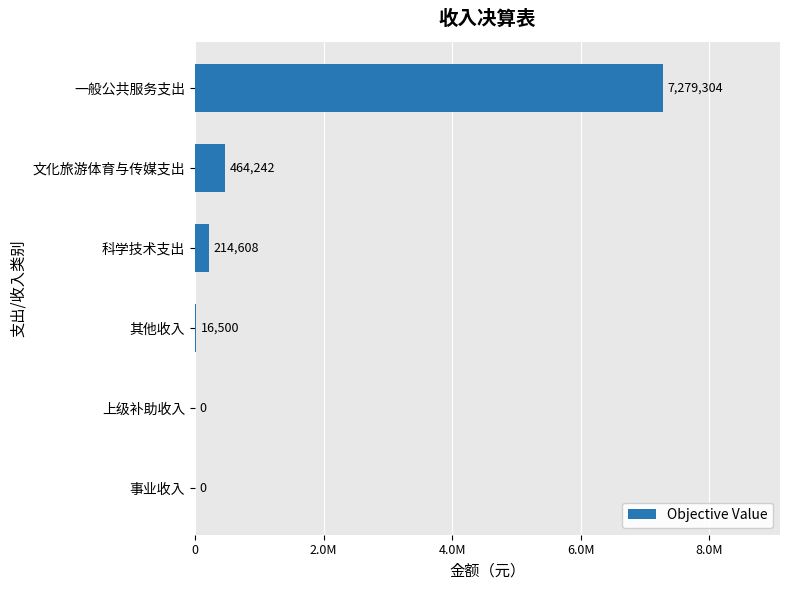

Are the bars horizontal?

Yes